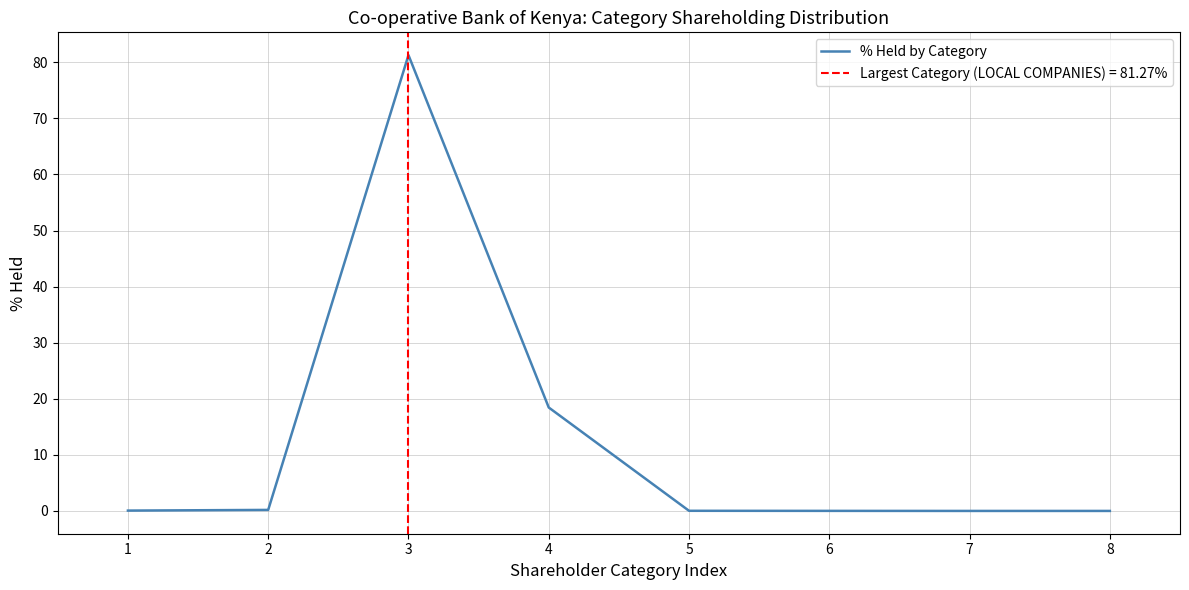

Rank the categories by value from lowest to highest.

7, 8, 6, 5, 1, 2, 4, 3